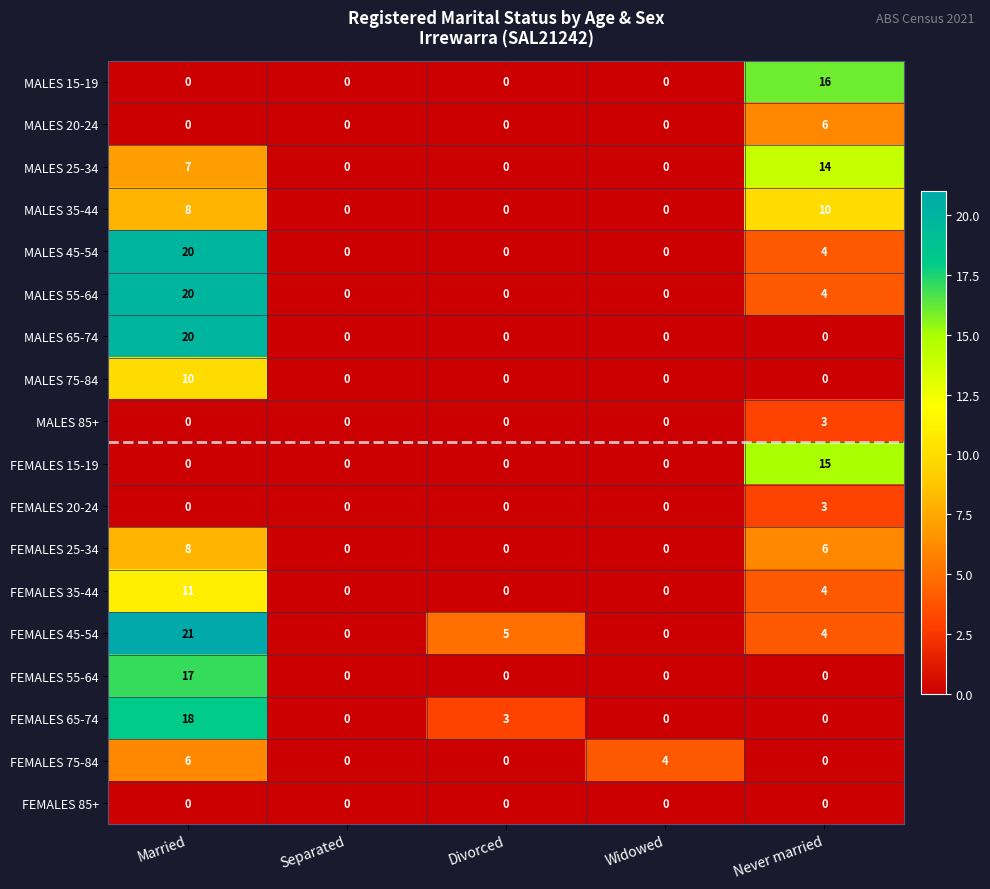

How many MALES 85+ values are between 0 and 1?

4